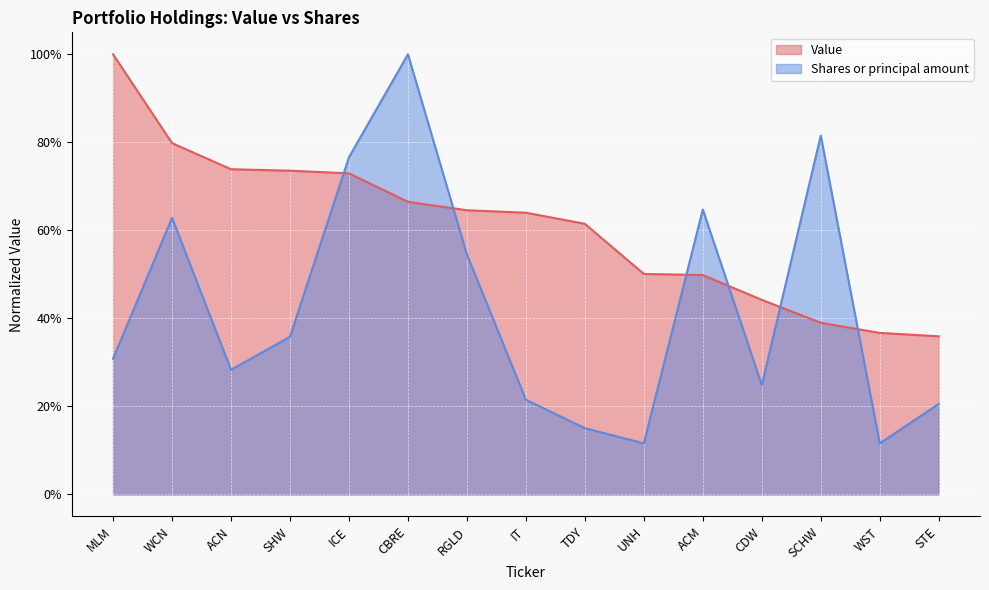

Count the Value values in the range 0 to 1.

15